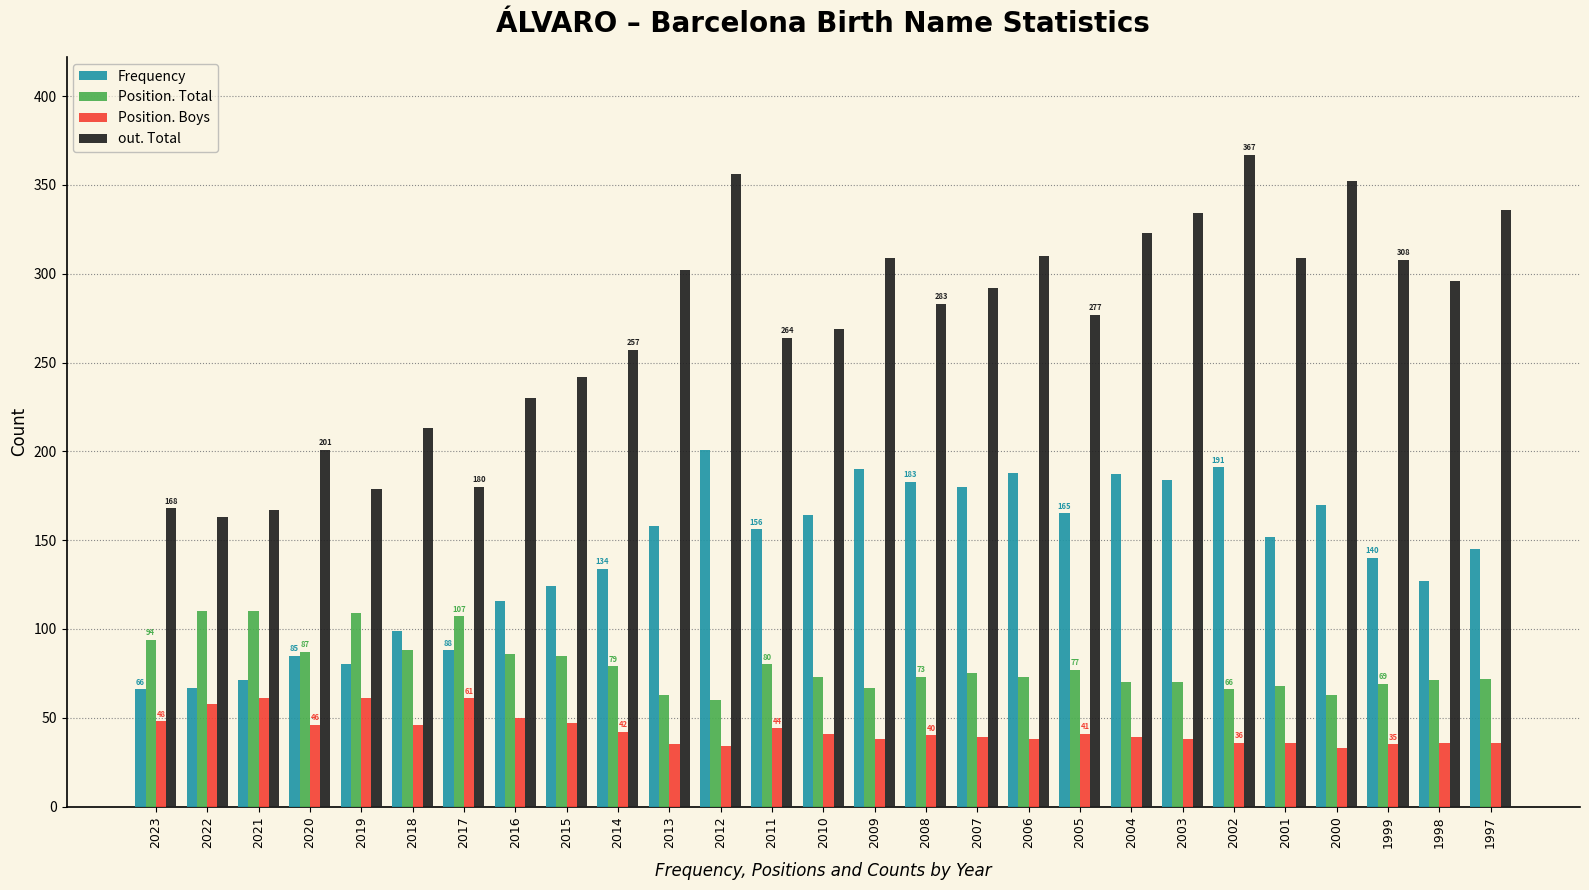

What is the maximum value shown in the chart?

367